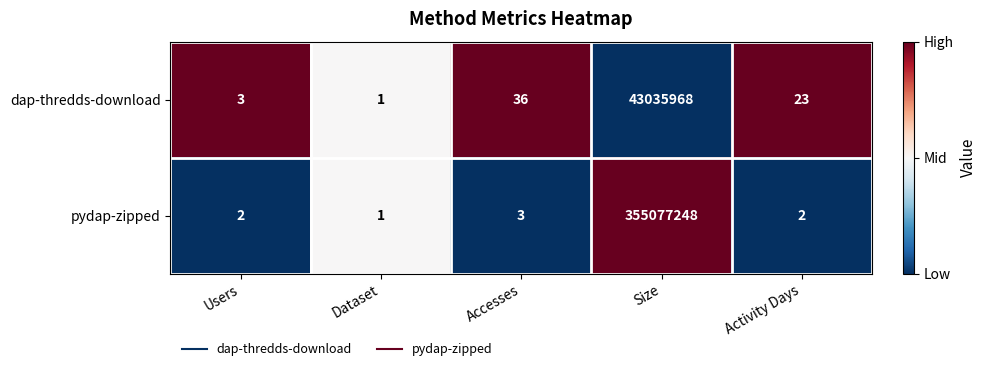

How many values in the dap-thredds-download series are below 23?

2